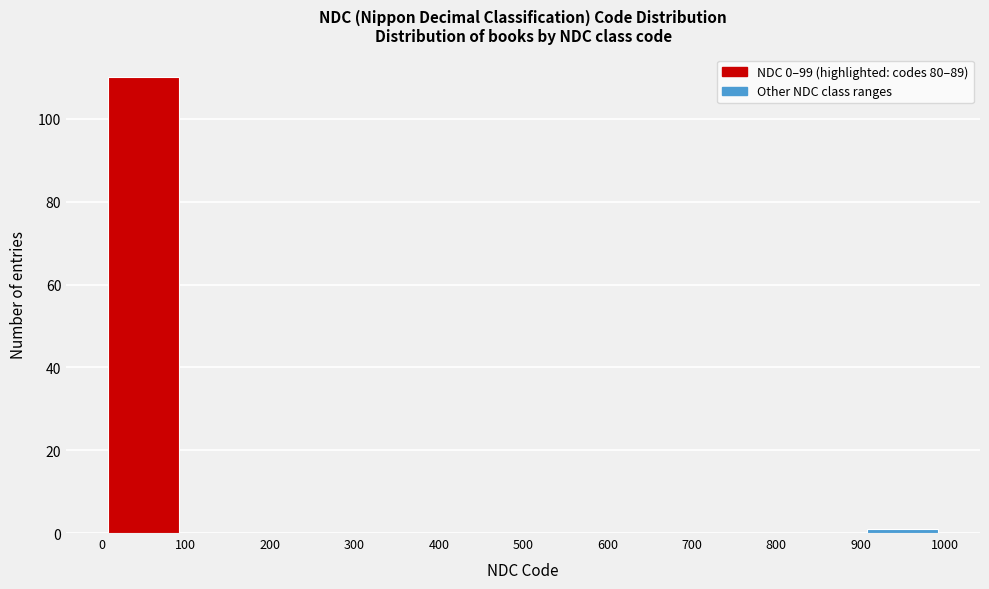

Reading left to right, list every bar in this chart as the range it spans on the x-axis followed by its height. The values are not printed on the chart, so give them approximately, as read against the axis.

0 to 100: 110
100 to 200: 0
200 to 300: 0
300 to 400: 0
400 to 500: 0
500 to 600: 0
600 to 700: 0
700 to 800: 0
800 to 900: 0
900 to 1000: under 2